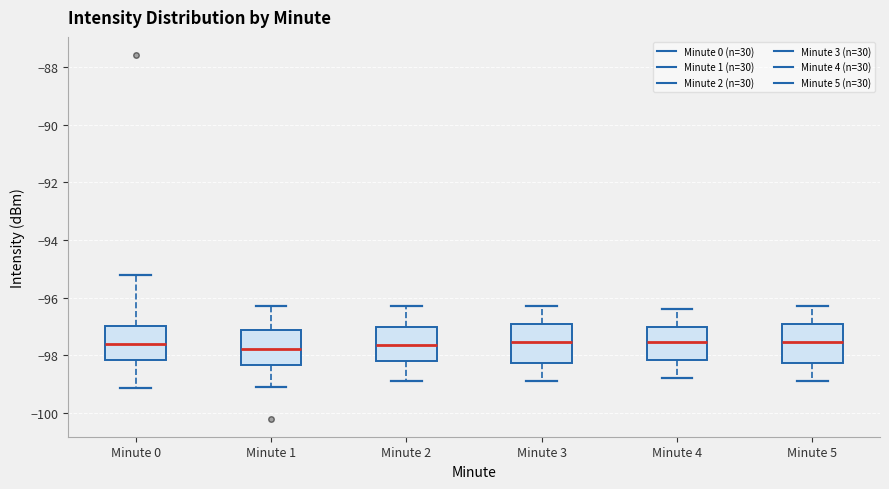

Reading left to right, read every box against the y-axis: the position of its median line, the range the box covers, and the ends of its whiskers. The values are not printed on the chart, so give them approximately, as read against the axis.

Minute 0: median -97.6, box -98.2 to -97.0, whiskers -99.2 to -95.2
Minute 1: median -97.8, box -98.4 to -97.2, whiskers -99.2 to -96.4
Minute 2: median -97.6, box -98.2 to -97.0, whiskers -98.8 to -96.2
Minute 3: median -97.6, box -98.2 to -97.0, whiskers -98.8 to -96.2
Minute 4: median -97.6, box -98.2 to -97.0, whiskers -98.8 to -96.4
Minute 5: median -97.6, box -98.2 to -97.0, whiskers -98.8 to -96.2